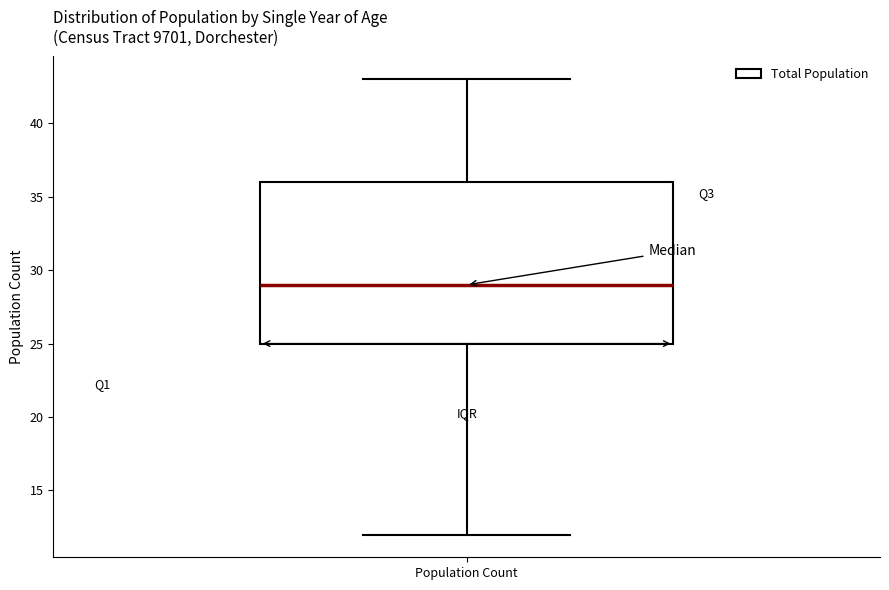

Transcribe this box plot: give where the median line is, the range the box spans, and where the two whiskers end, as read against the y-axis. The values are not printed on the chart, so give them approximately, as read against the axis.

median 29, box 25 to 36, whiskers 12 to 43